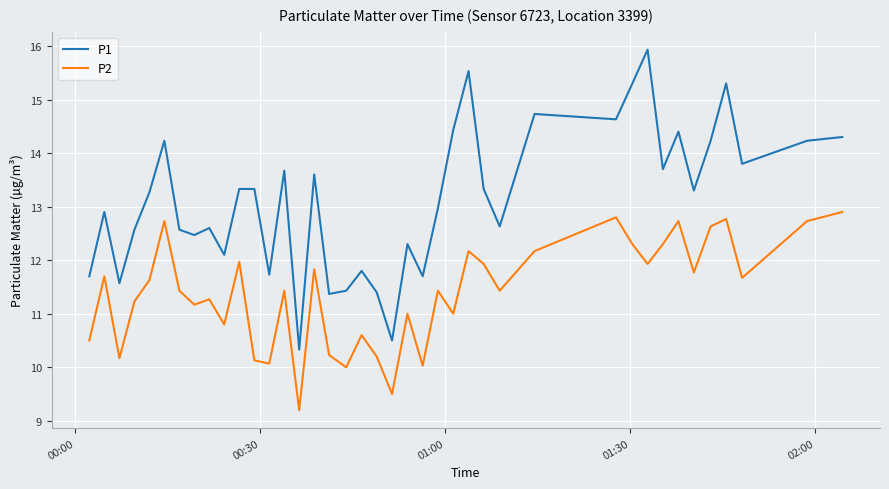

Rank the series by their maximum value, from lowest to highest.

P2, P1